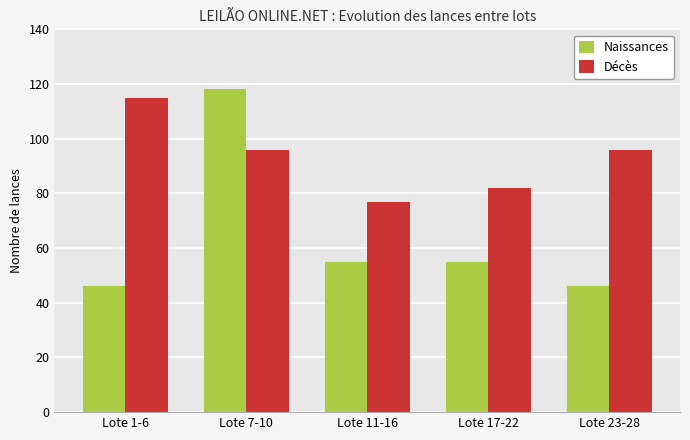

Is it true that Décès equals 96 at Lote 23-28?

True